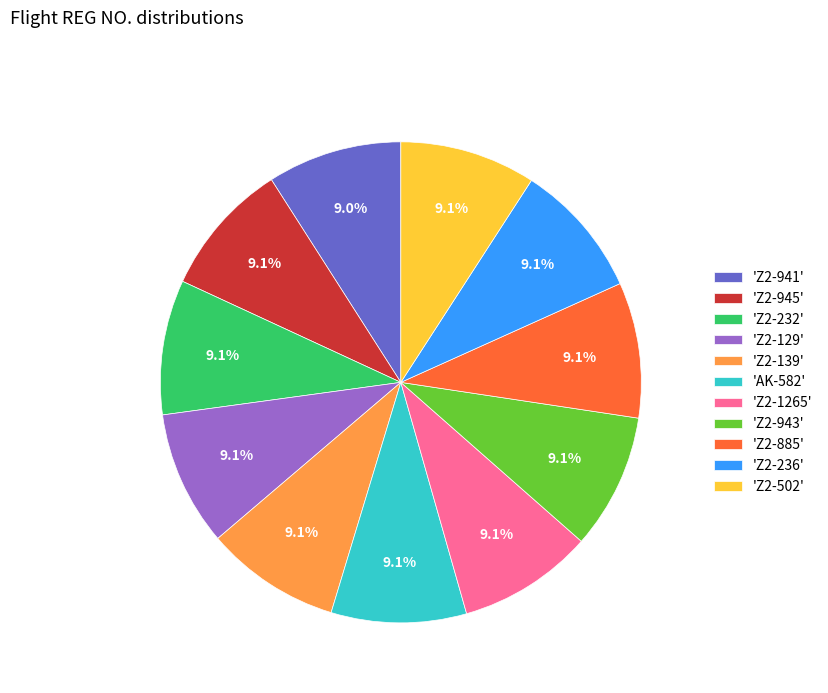

Does 'Z2-129' represent more than half of the total?

No